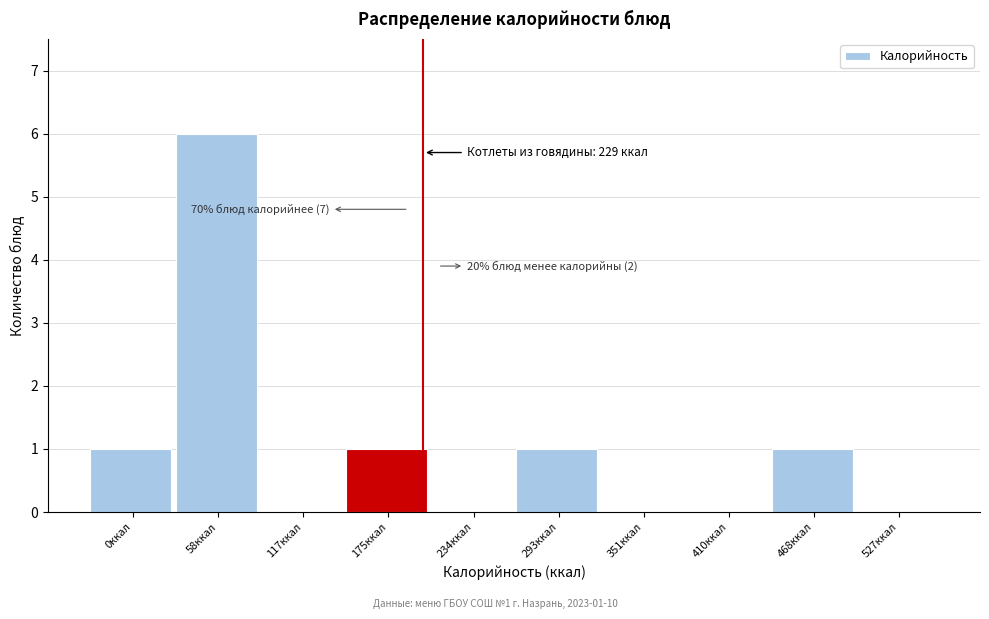

Reading left to right, transcribe all the data shown in this chart.

0ккал=1	58ккал=6	117ккал=0	175ккал=1	234ккал=0	293ккал=1	351ккал=0	410ккал=0	468ккал=1	527ккал=0